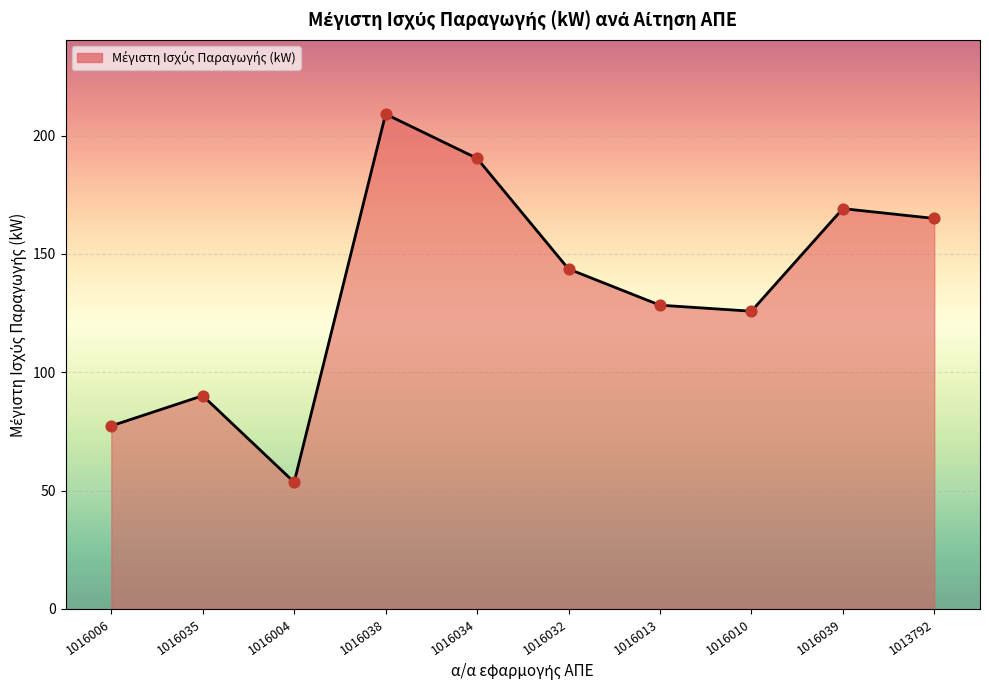

What is the change in value from 1016004 to 1016013?

+74.8